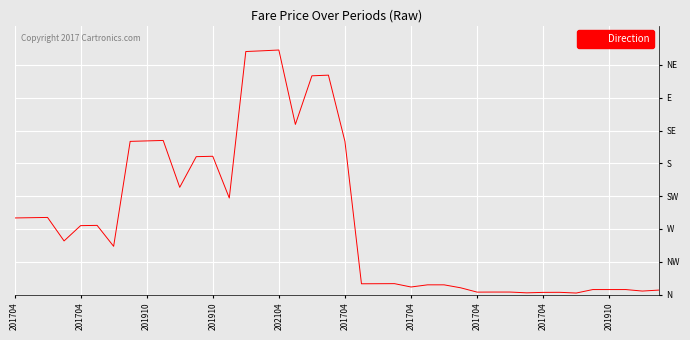

True or false: there are more than 0 points higher than both neighbors.

True